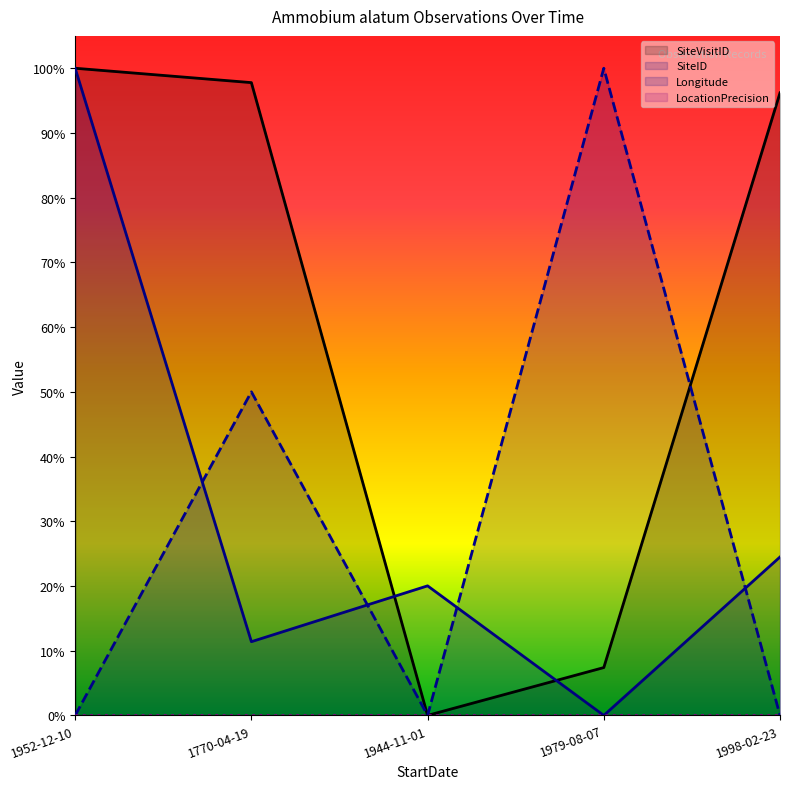

Which series has the largest total across all categories?

SiteVisitID